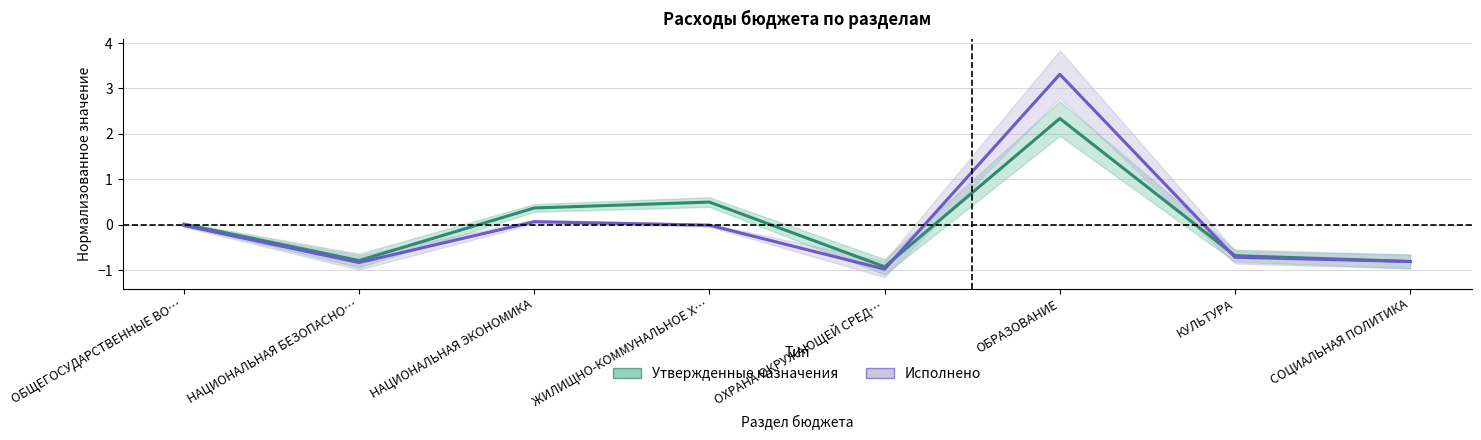

How many lines are shown in the chart?

2